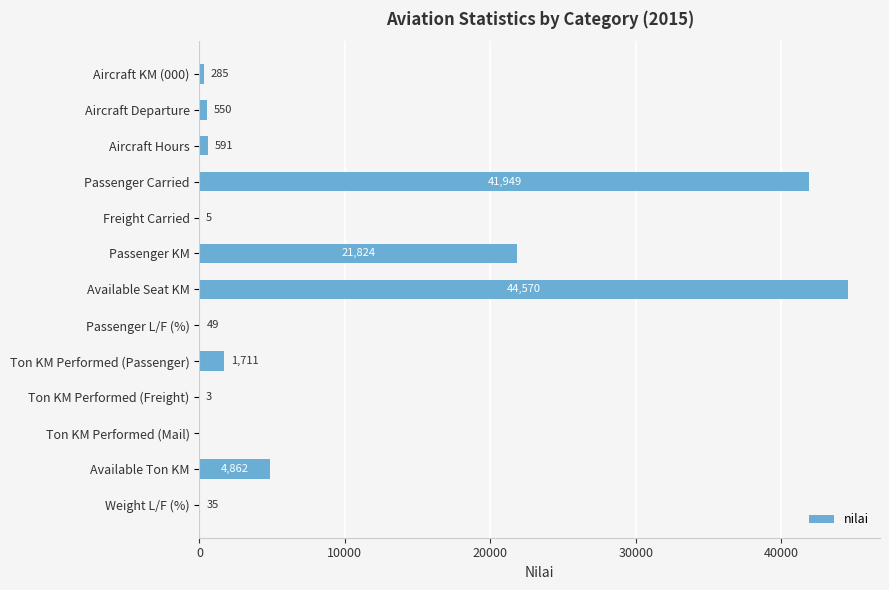

True or false: the data shows 1711 at Ton KM Performed (Passenger).

True